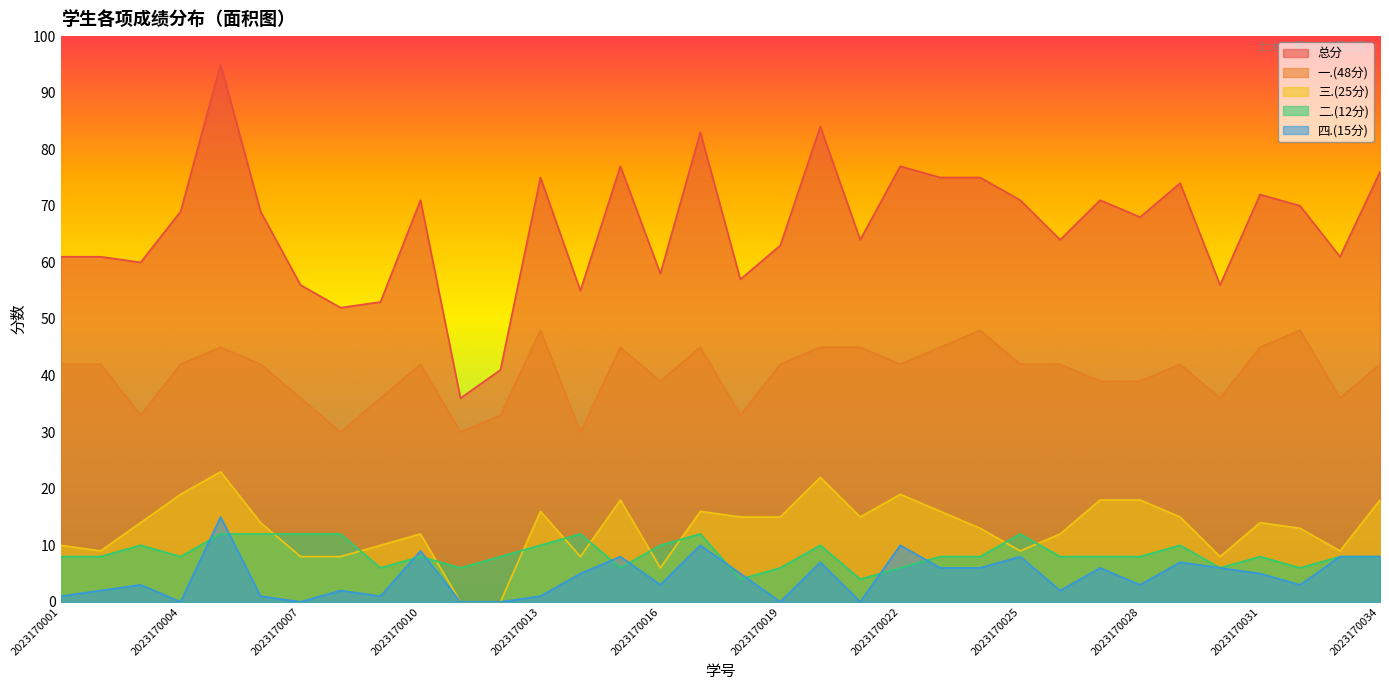

What is the difference between the second highest and second lowest values in the 总分 series?

43